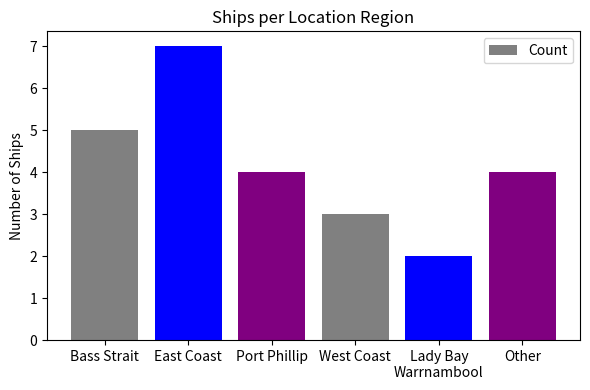

Reading left to right, extract all data points from this chart.

Bass Strait=5	East Coast=7	Port Phillip=4	West Coast=3	Lady Bay
Warrnambool=2	Other=4